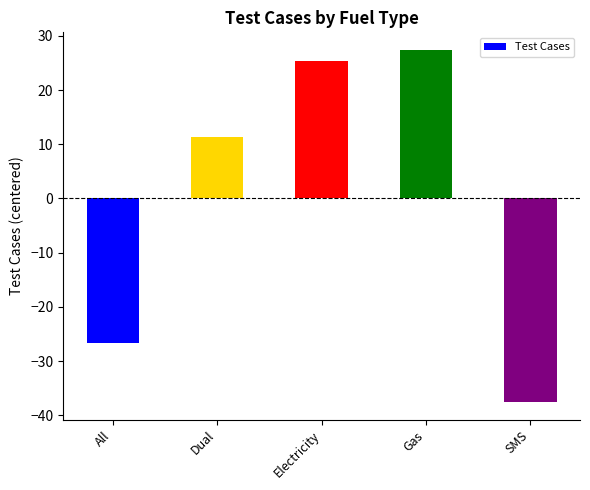

Reading left to right, transcribe all the data shown in this chart.

All=-26.6	Dual=11.4	Electricity=25.4	Gas=27.4	SMS=-37.6